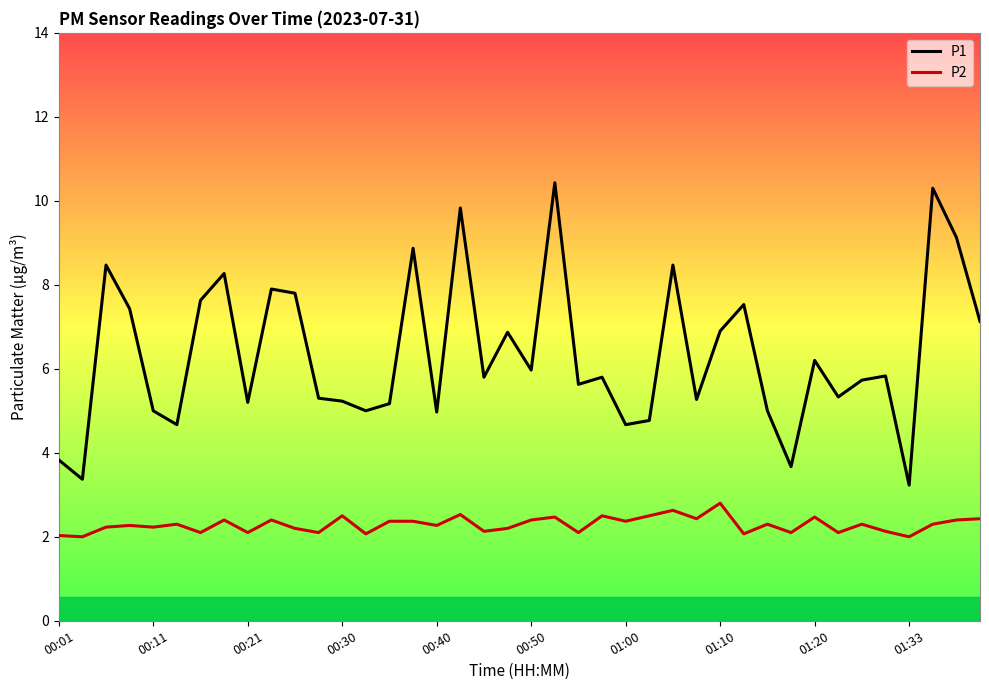

True or false: P2 and P1 cross at least once.

False